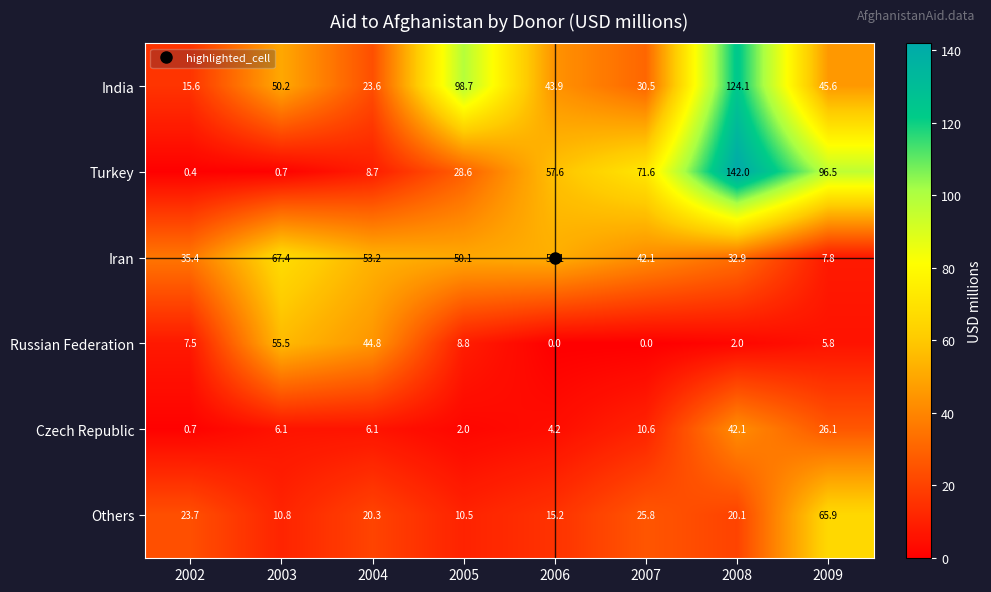

What is the difference between the highest and lowest values at 2006?

57.6